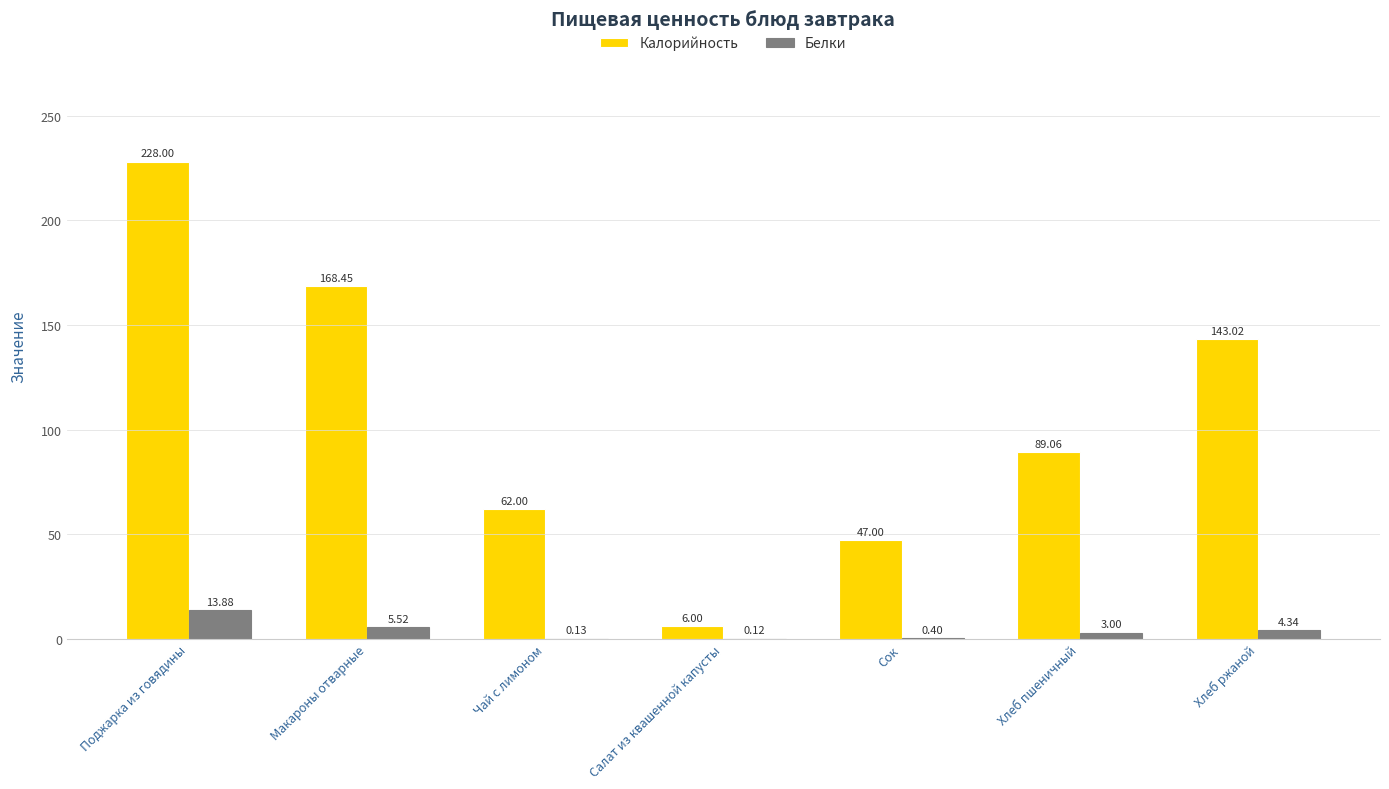

What is the approximate value of Калорийность at Сок?

47.0